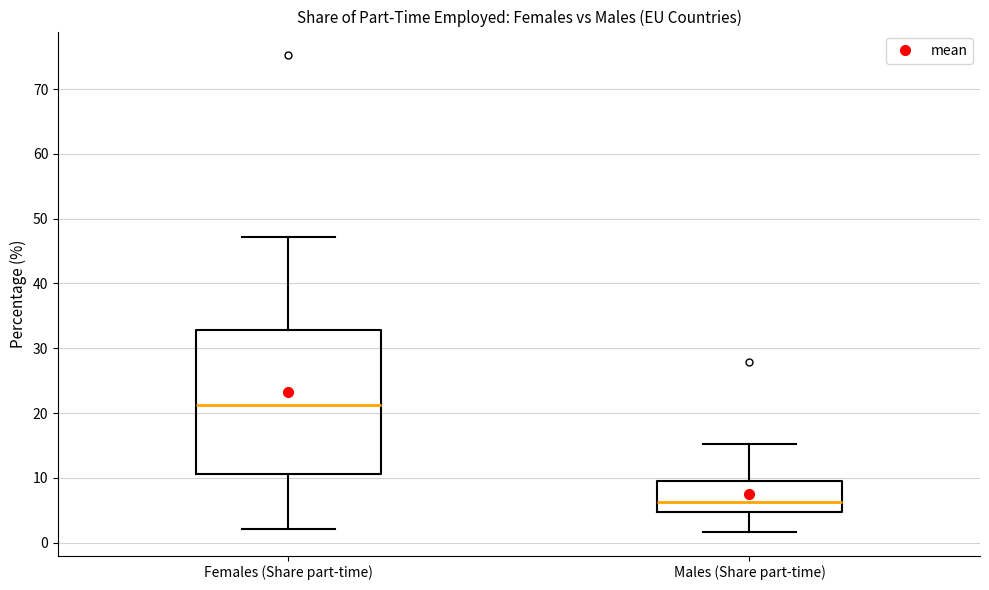

Comparing the boxes themselves (not the whiskers), which one is the tallest?

Females (Share part-time)